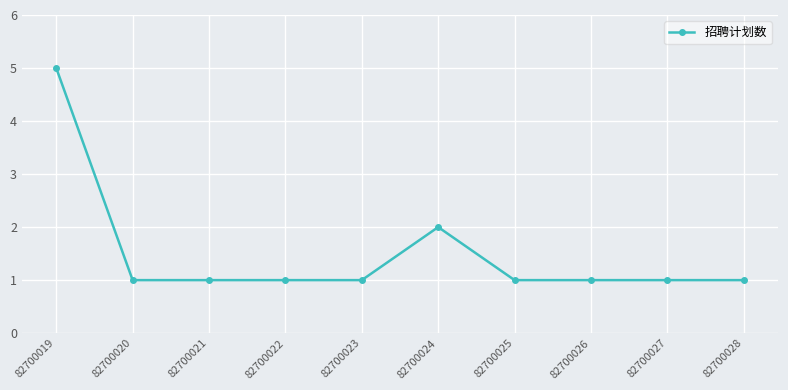

Reading right to left, what are all the values shown in this chart?

1	1	1	1	2	1	1	1	1	5